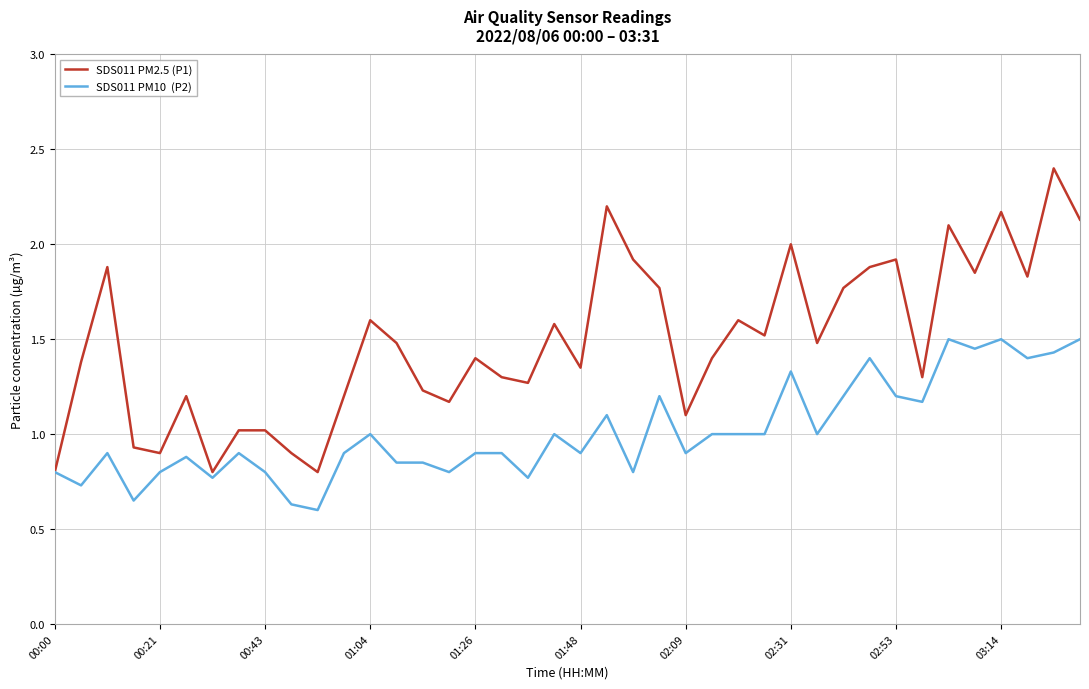

What is the greatest value displayed?

2.4